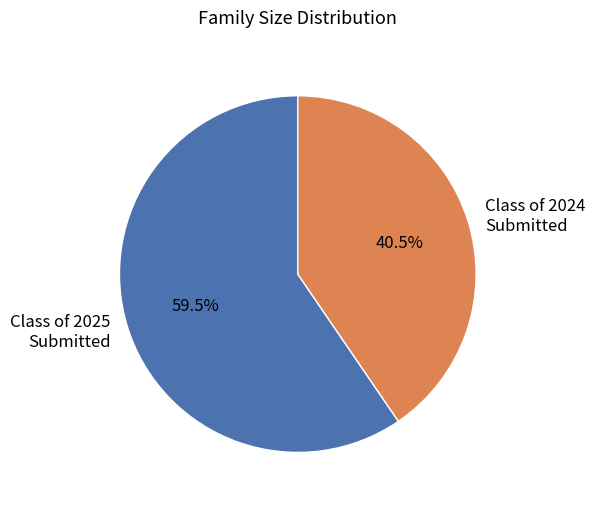

Count the number of slices in the pie.

2